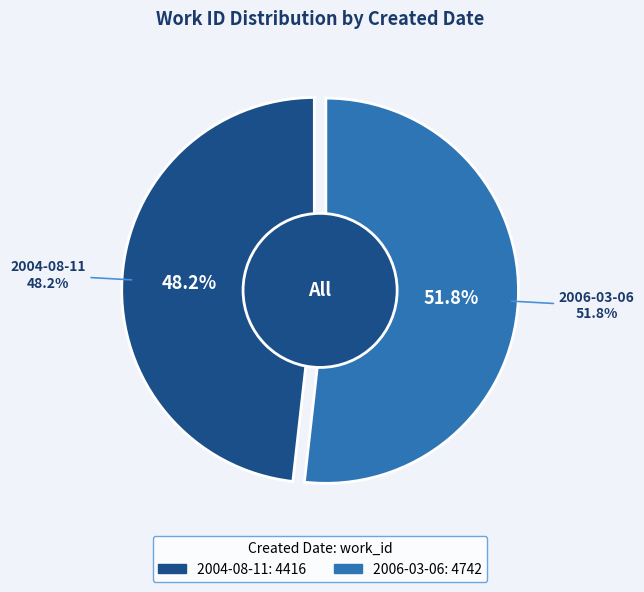

True or false: 2004-08-11 accounts for 62% of the total.

False